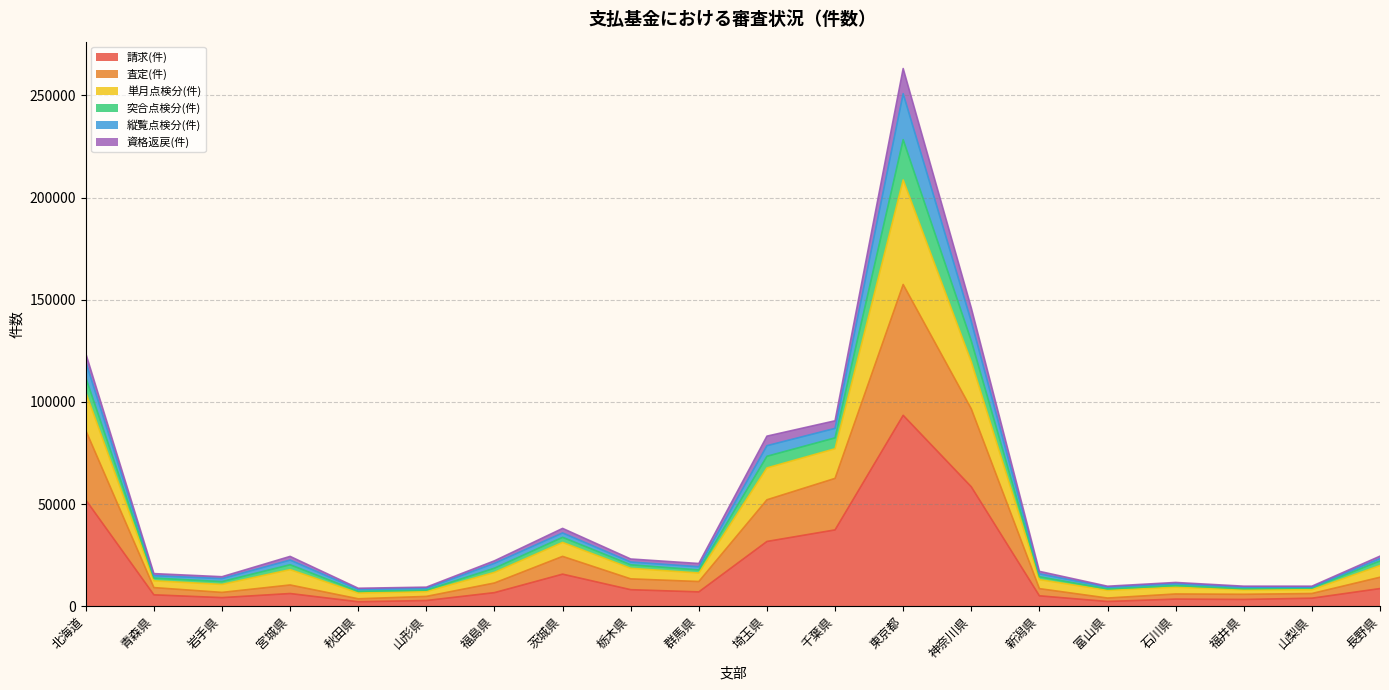

At which category is the sum across all series the highest?

東京都